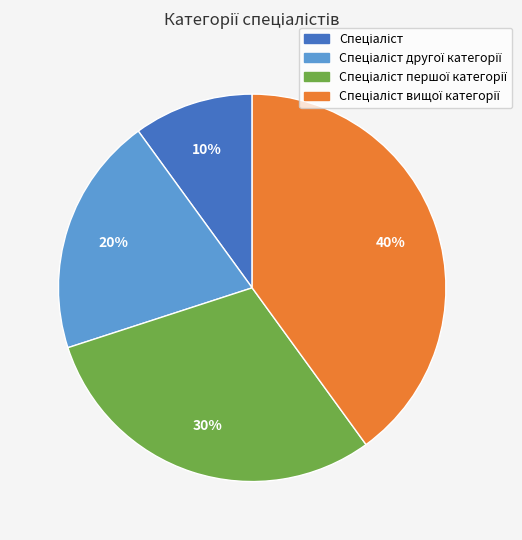

To the nearest percent, what is the average slice percentage?

25%